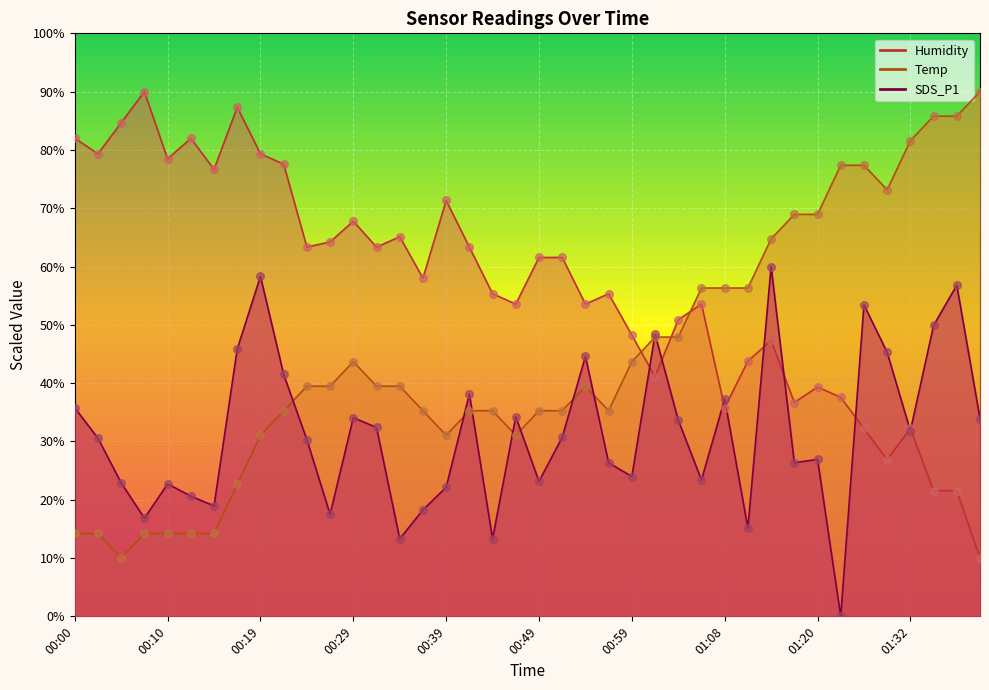

What are all the series names shown in the legend?

Temp, Humidity, SDS_P1